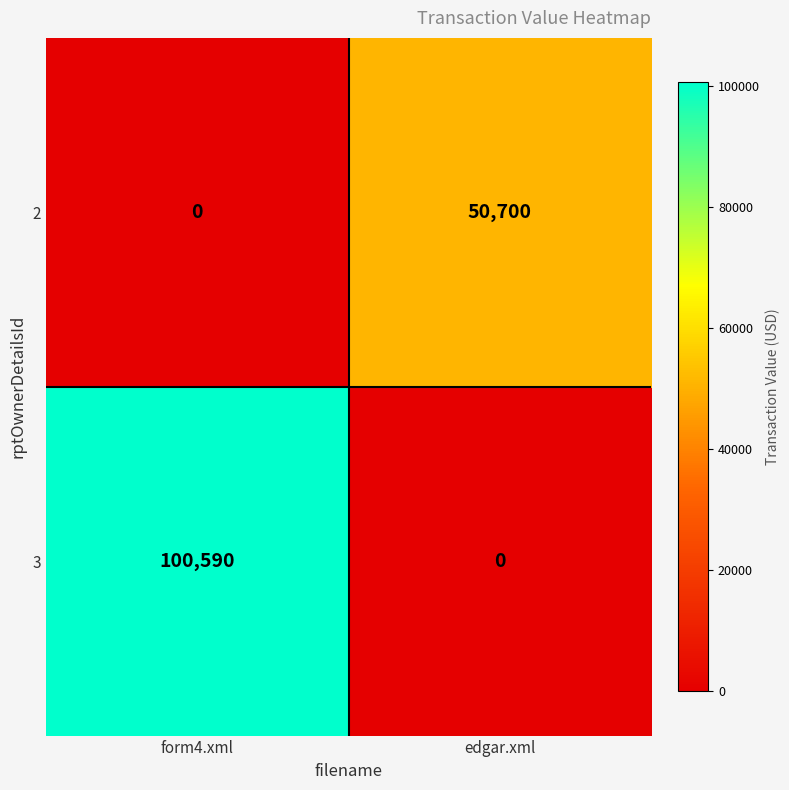

What is the sum of the 3 values at form4.xml and edgar.xml?

100590